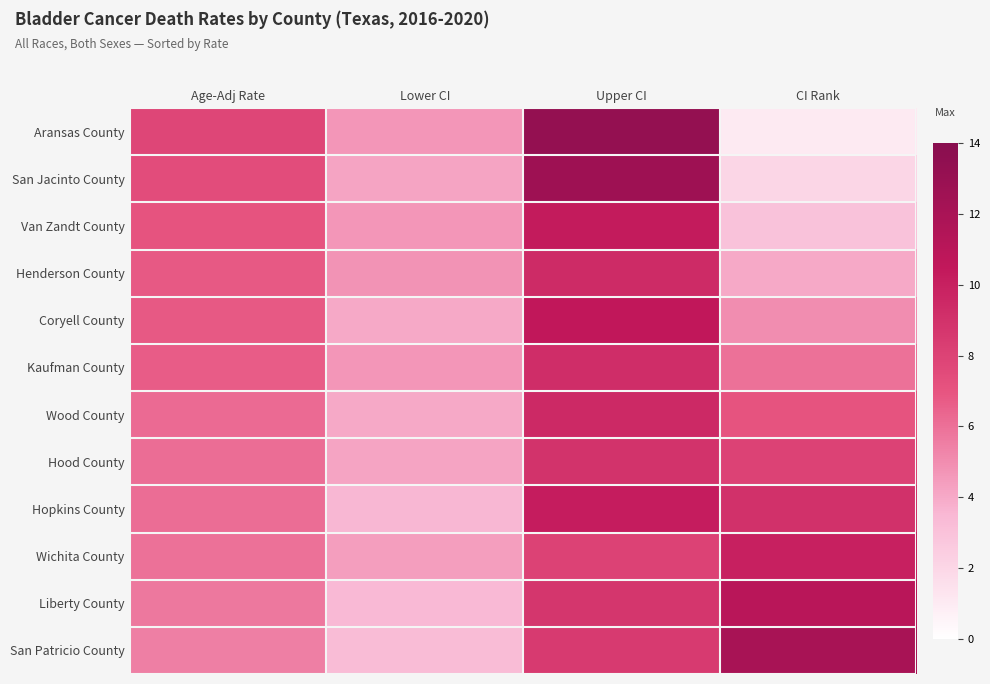

What is the smallest value displayed?

1.0